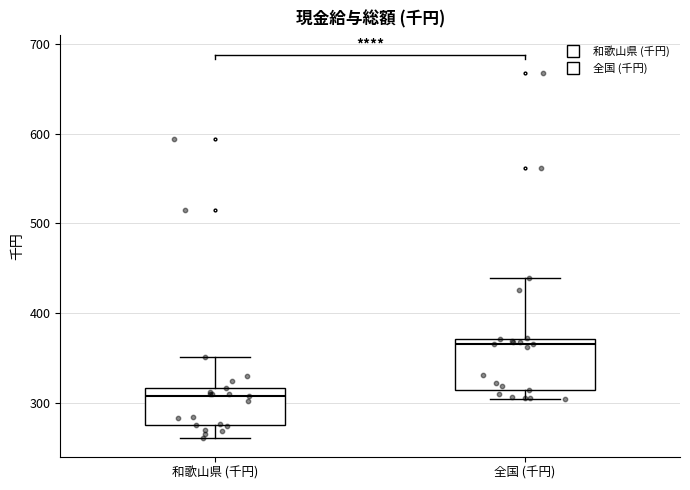

Where does the upper whisker of the box for 和歌山県 (千円) end on the y-axis? The values are not printed on the chart, so give them approximately, as read against the axis.

350